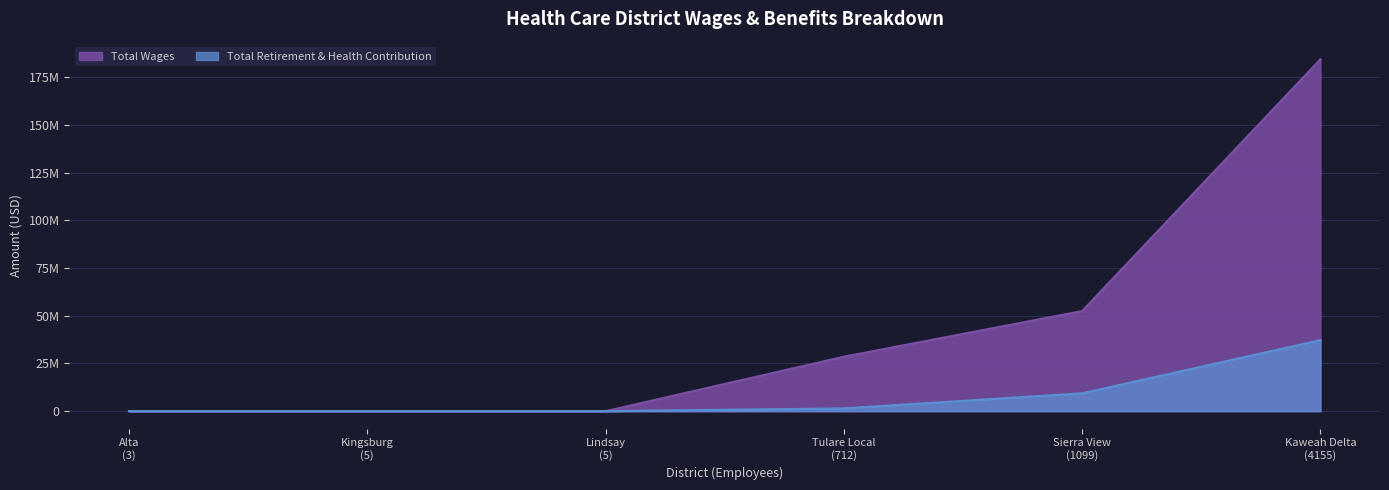

Which category has the lowest value in the Total Retirement & Health Contribution series?

Alta
(3)